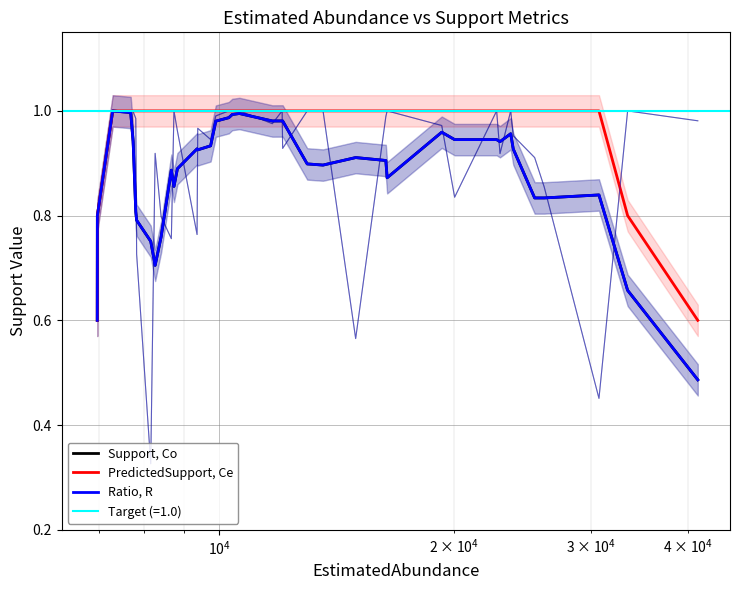

How many times do Ratio, R and Support, Co cross each other?

11